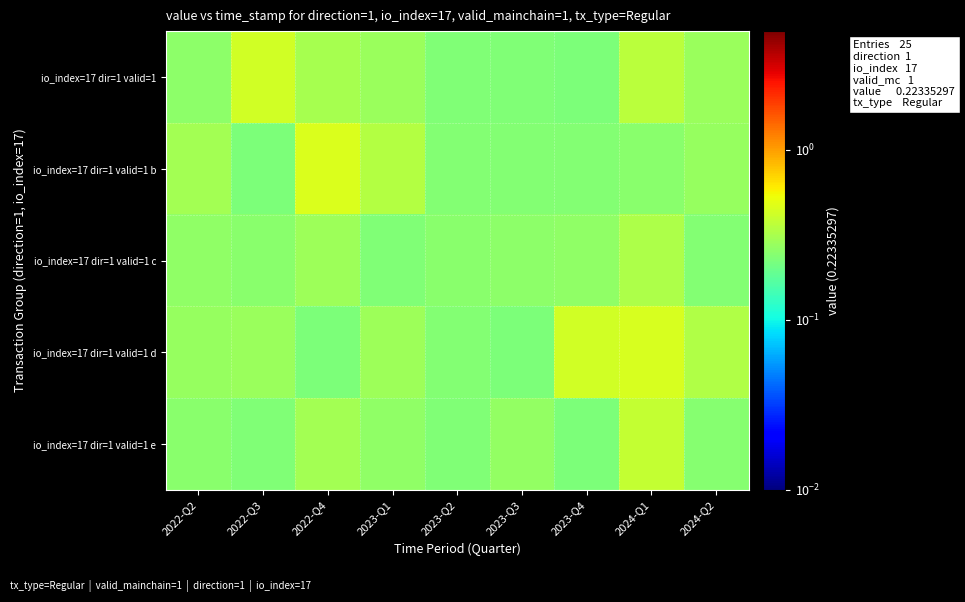

Which series changed the most between 2023-Q2 and 2023-Q4?

io_index=17 dir=1 valid=1 d